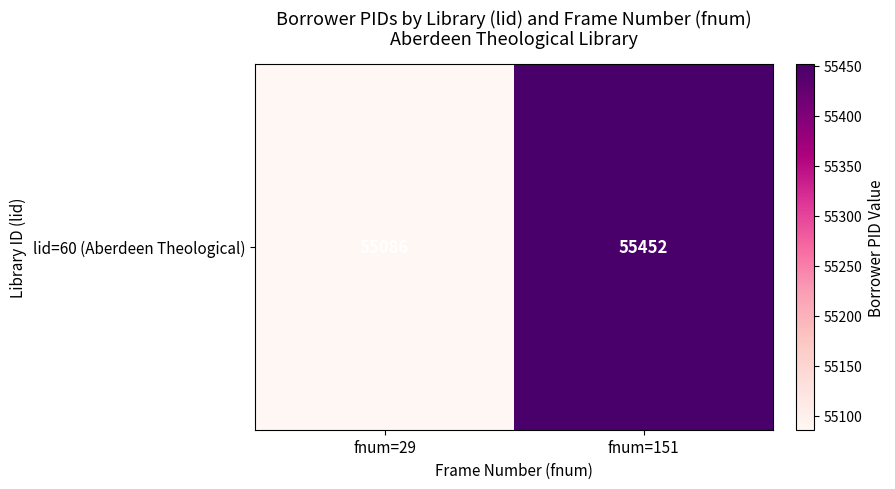

The chart shows a value of 97655 at fnum=151. True or false?

False